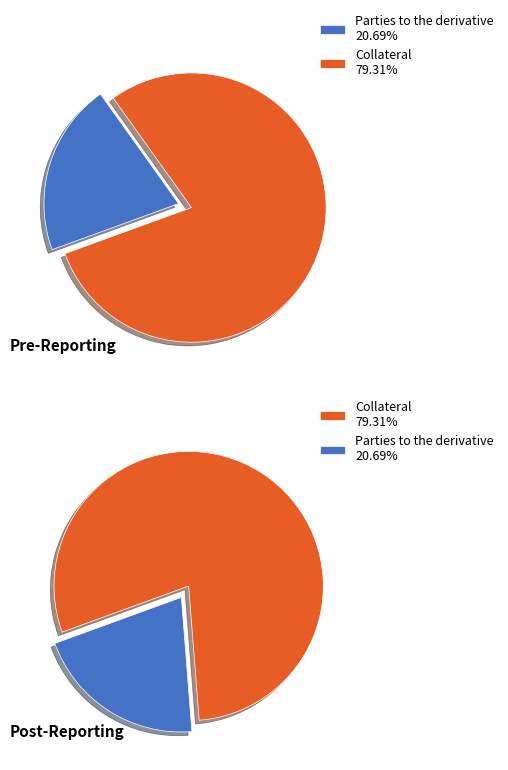

Is there a majority slice in this chart?

Yes